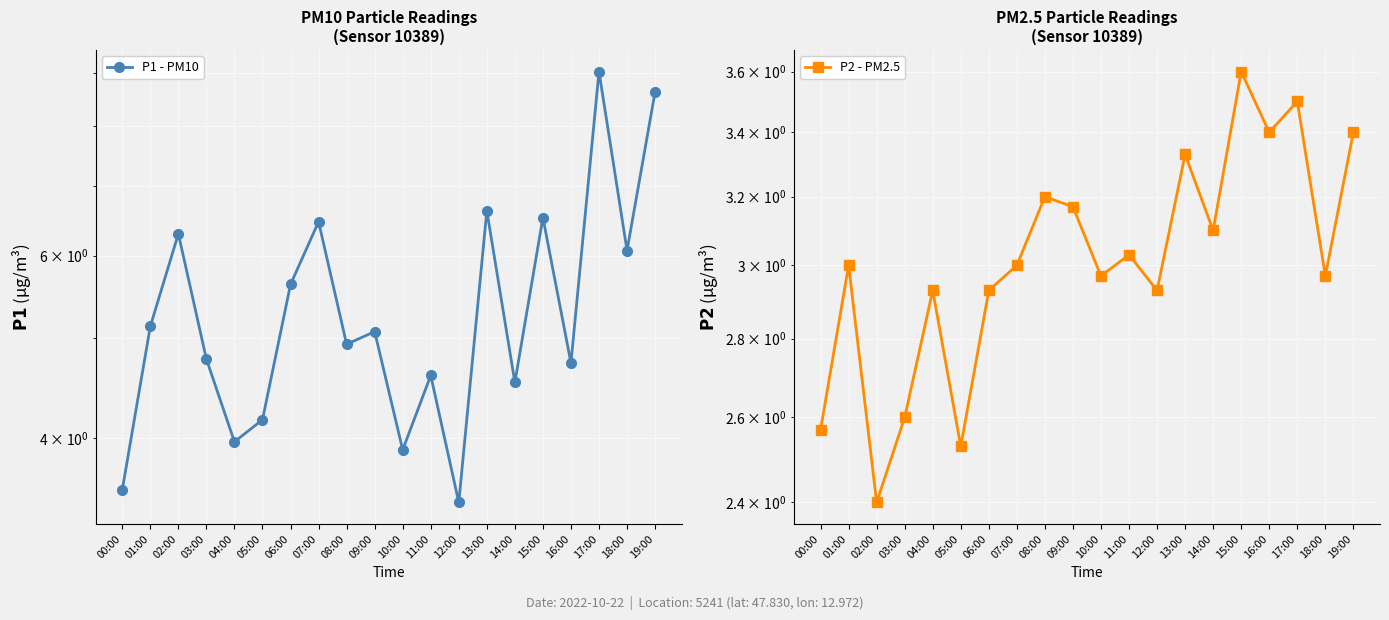

The P2 - PM2.5 series shows 3.4 at 19:00. True or false?

True